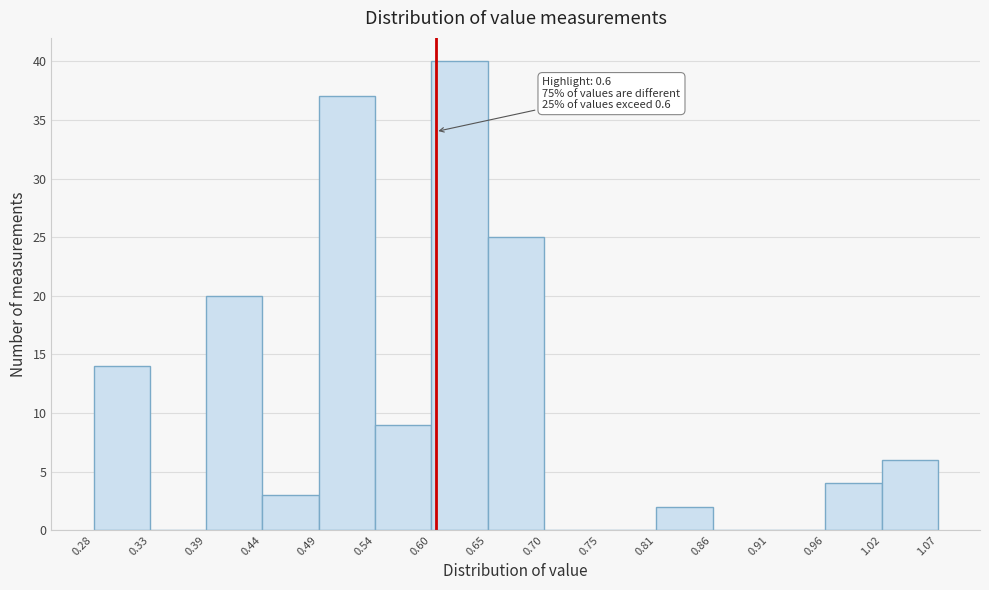

Over which range of the x-axis is the bar tallest?

0.60 to 0.65